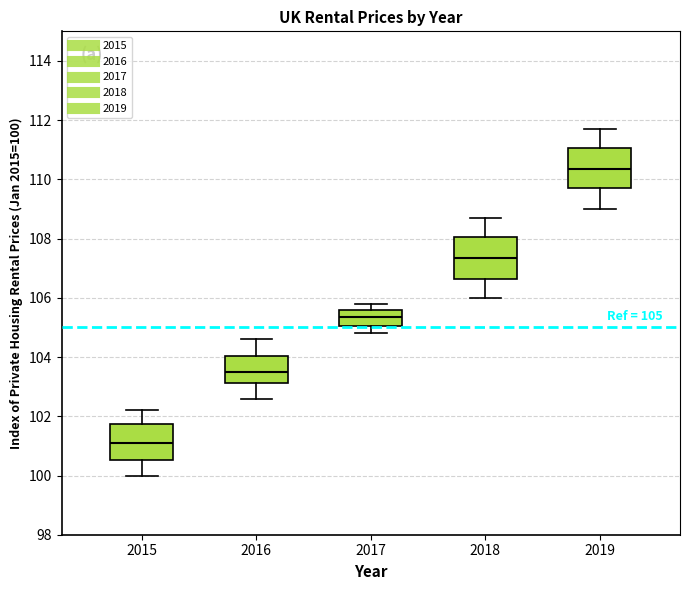

Which box's median line is the lowest?

2015